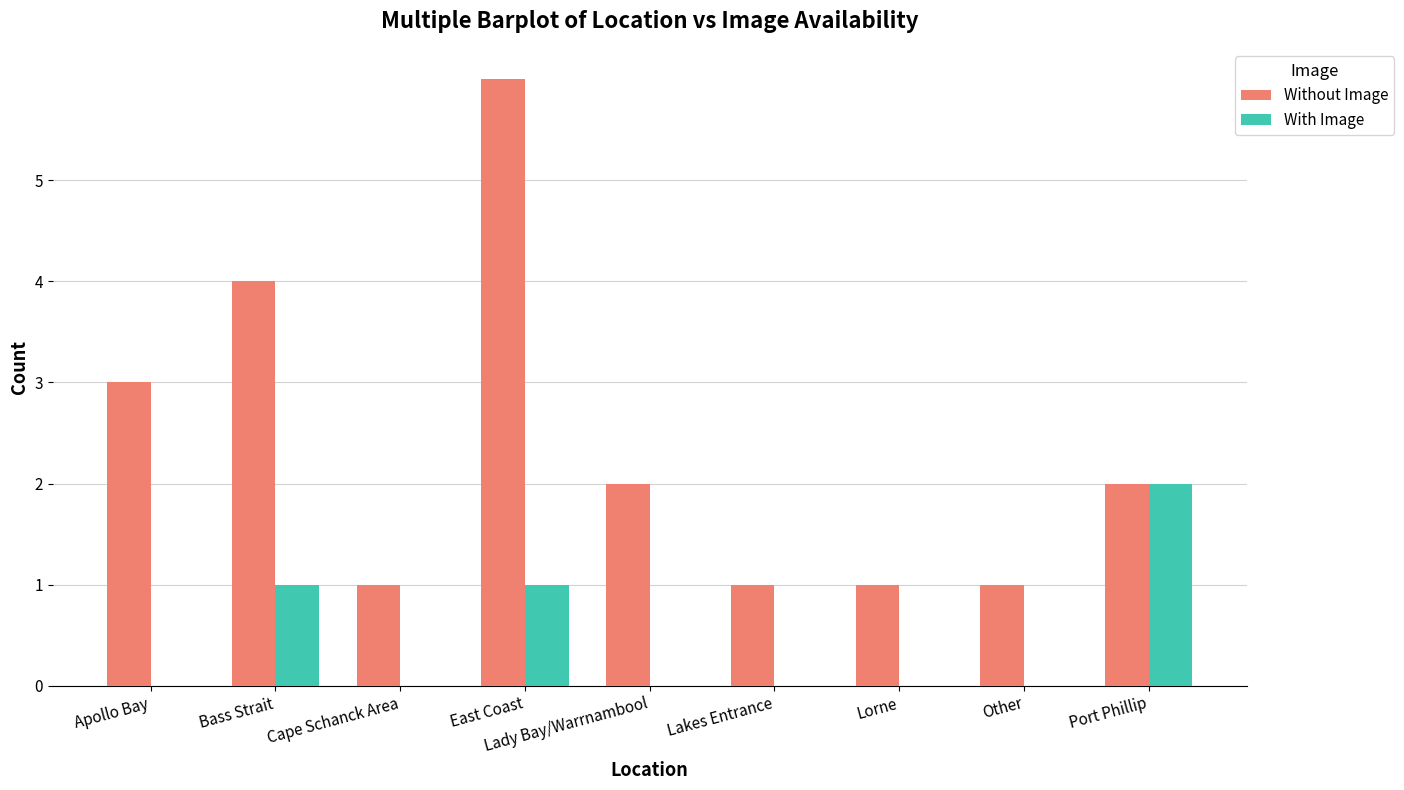

At which category does the chart reach its peak across all series?

East Coast